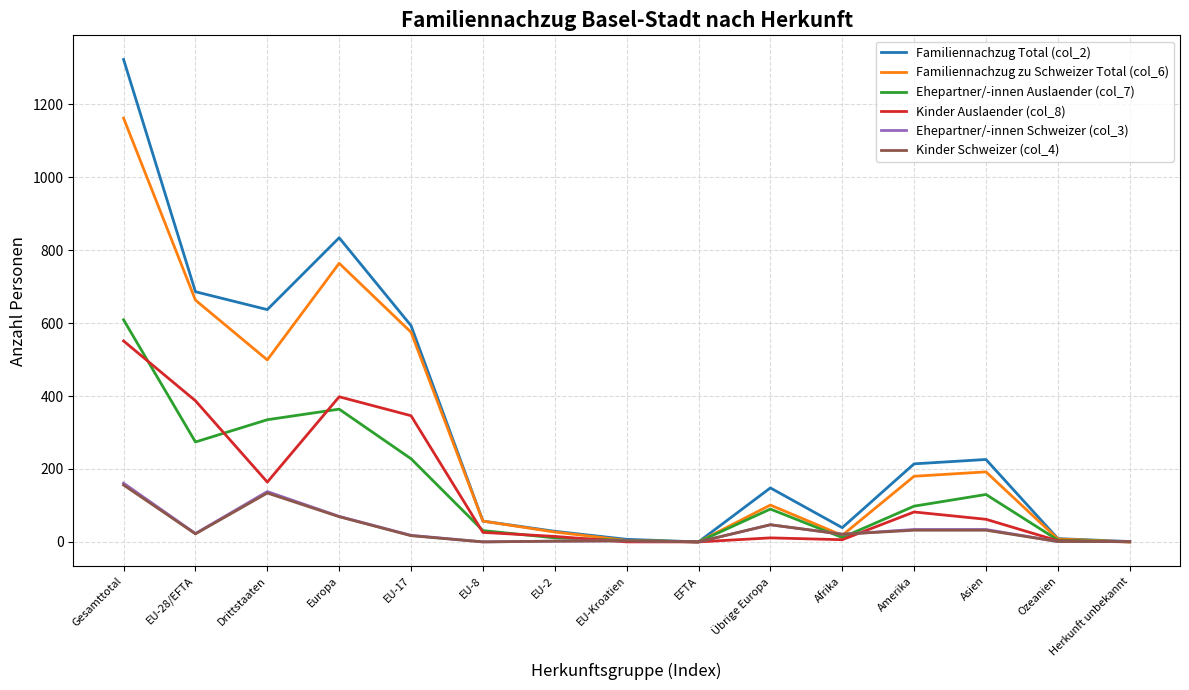

The value of Familiennachzug Total (col_2) at Gesamttotal is 524. True or false?

False